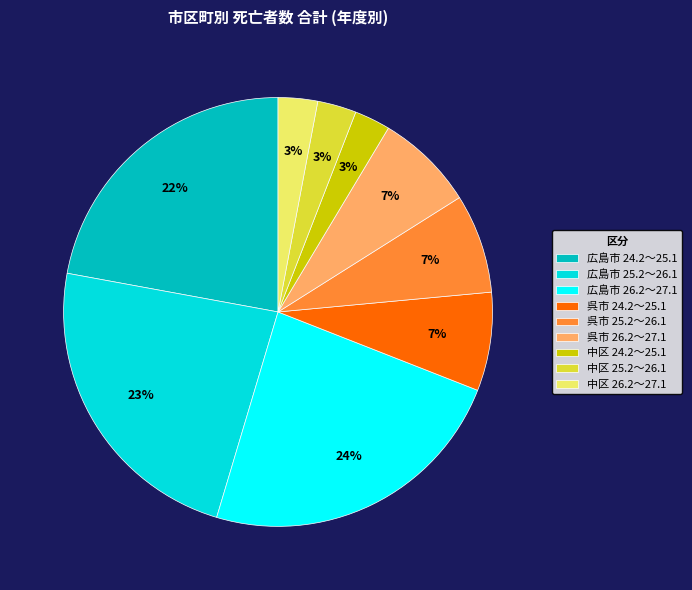

To the nearest percent, what is the combined percentage of 呉市 25.2～26.1 and 広島市 26.2～27.1?

31%